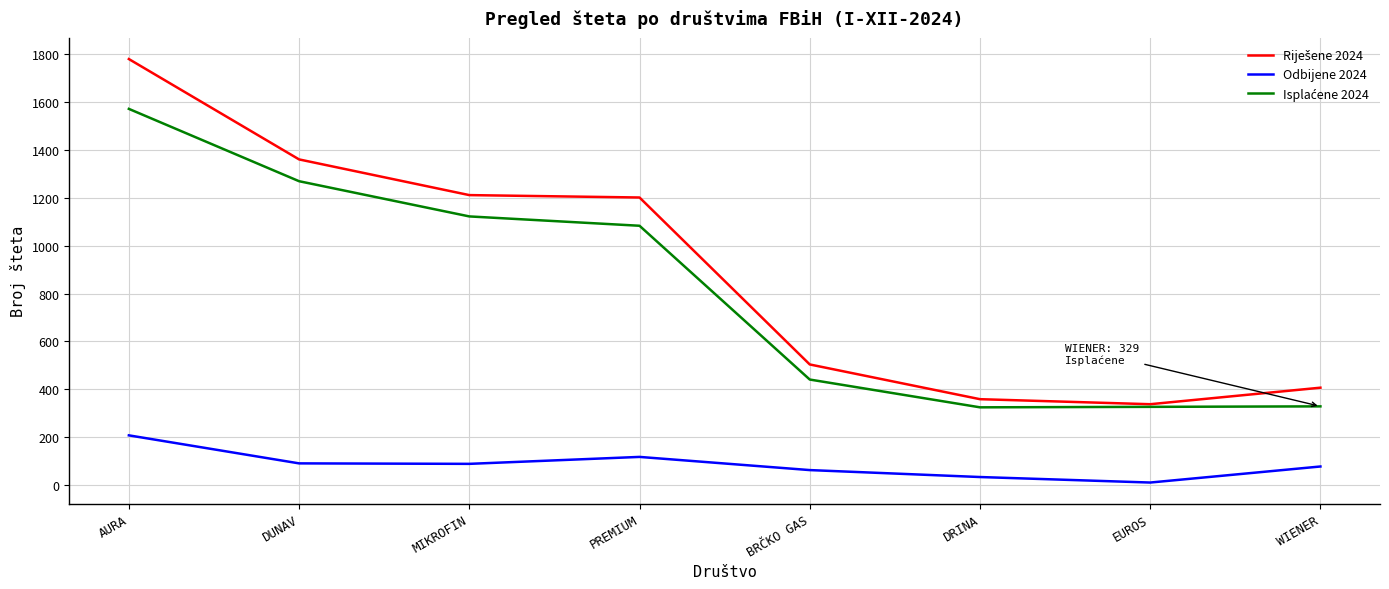

Which label corresponds to the largest value in the chart?

AURA